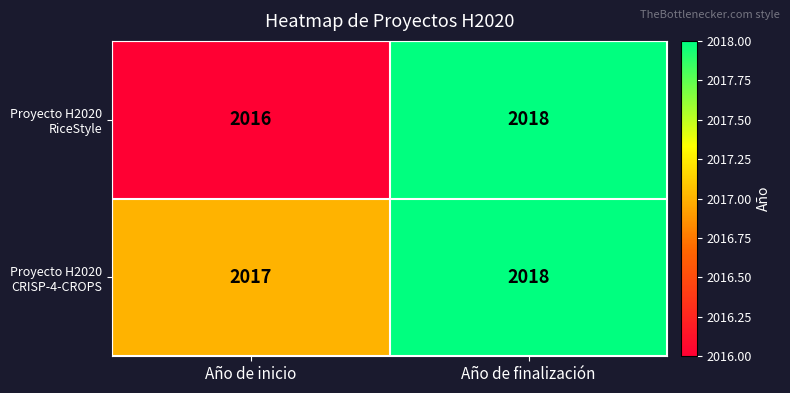

What is the average value of the Proyecto H2020 CRISP-4-CROPS series?

2018